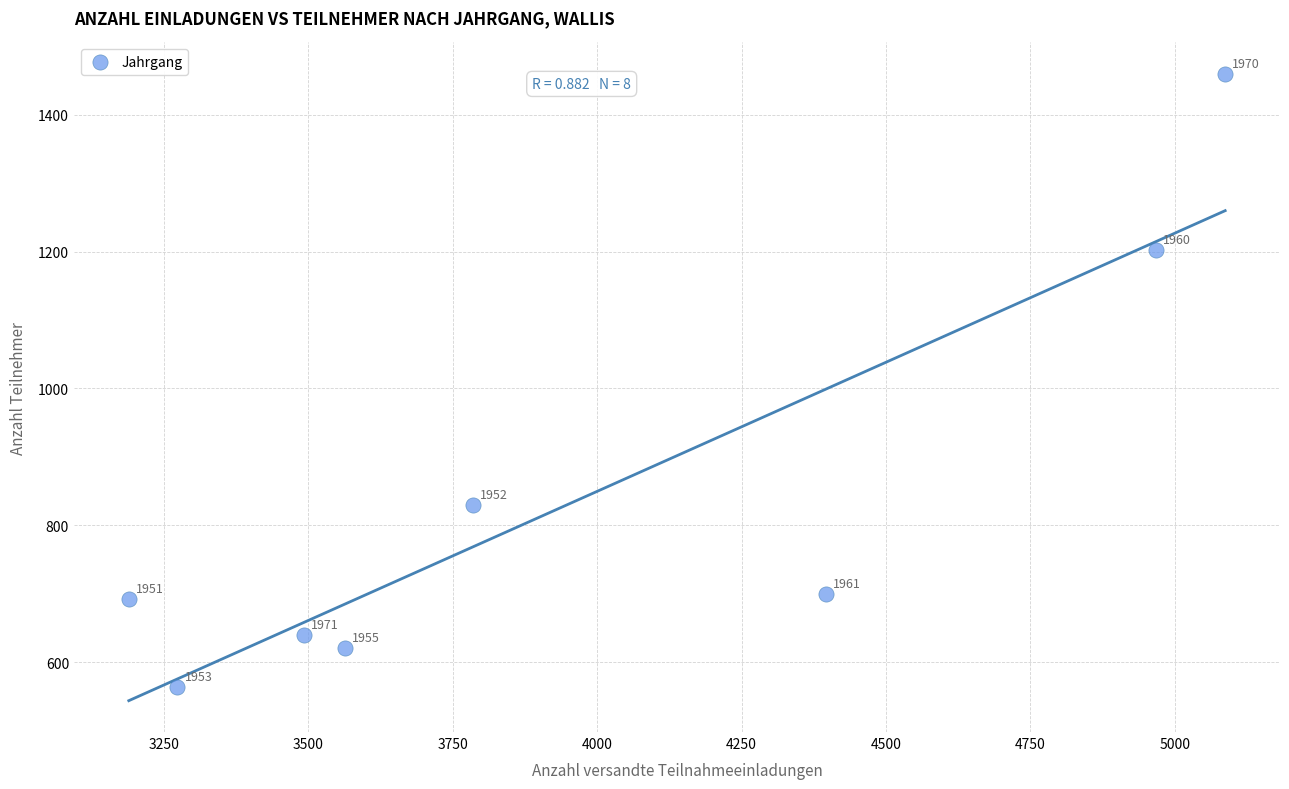

What Y value in the scatter plot is closest to 1011?

829